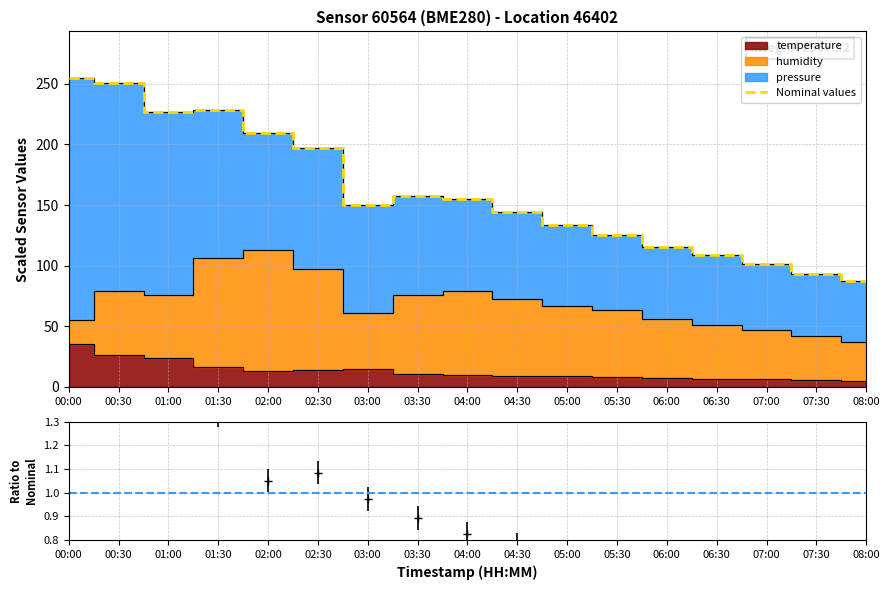

Reading left to right, list all the values displayed in this chart.

255.0	251.1	227.0	228.2	209.8	196.7	150.0	157.7	154.9	144.1	133.3	125.1	115.5	108.4	101.3	93.4	87.2